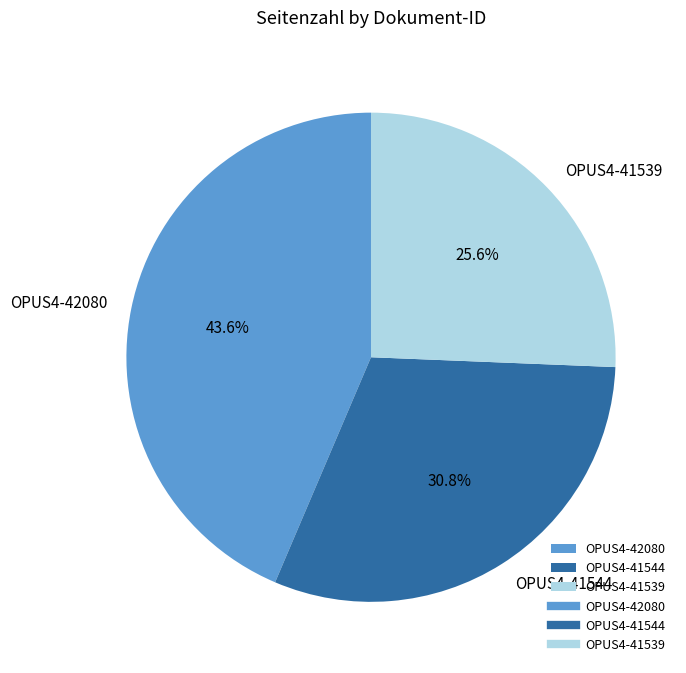

How many segments does this pie chart have?

3